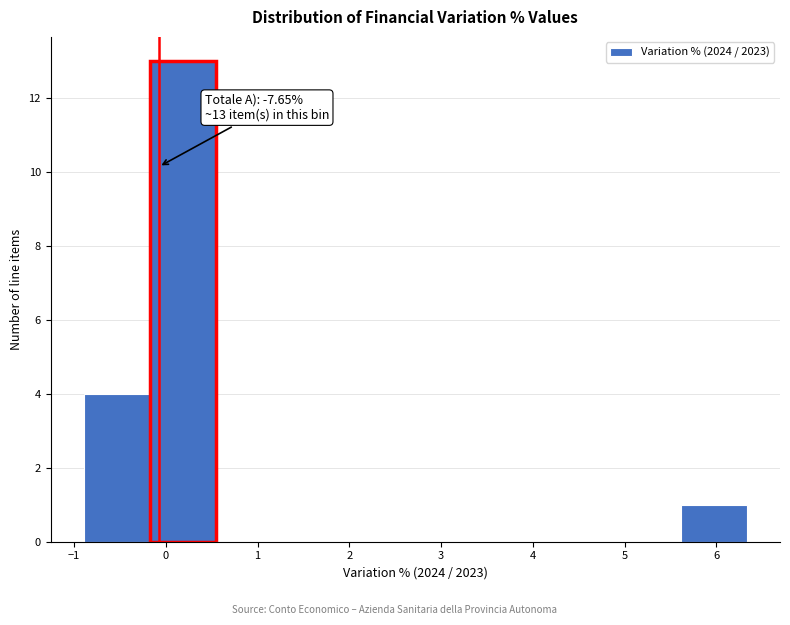

Which range on the x-axis has the tallest bar?

-0.2 to 0.6